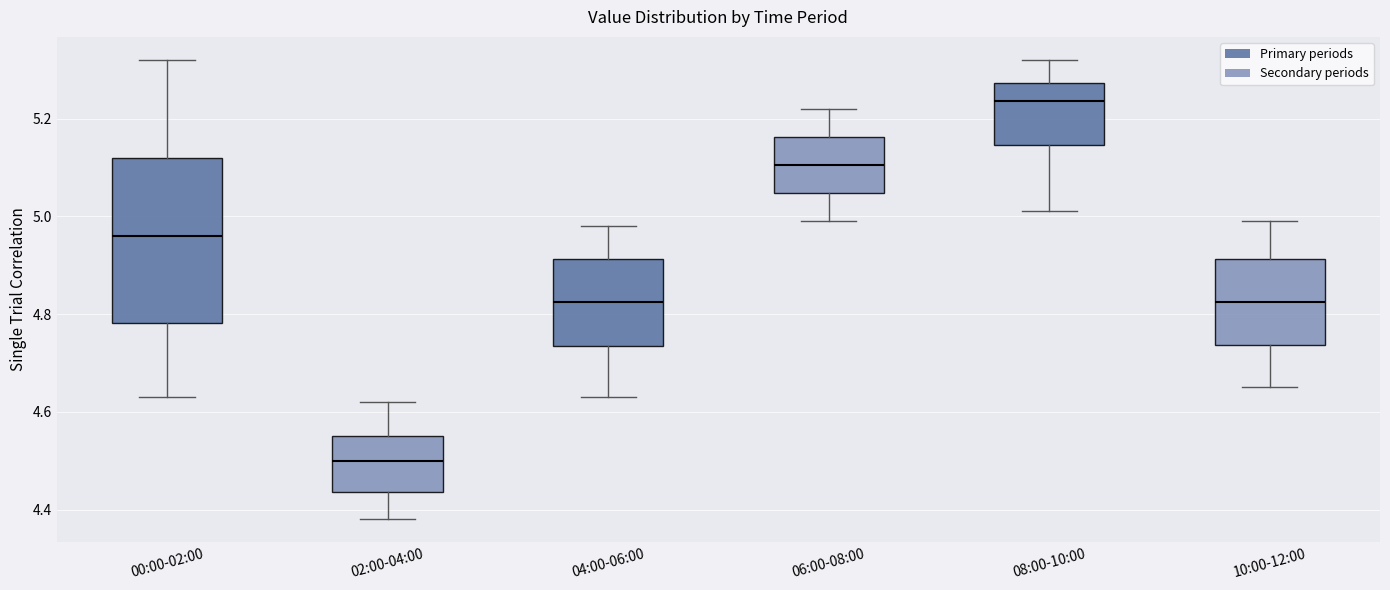

Comparing the boxes themselves (not the whiskers), which one is the tallest?

00:00-02:00